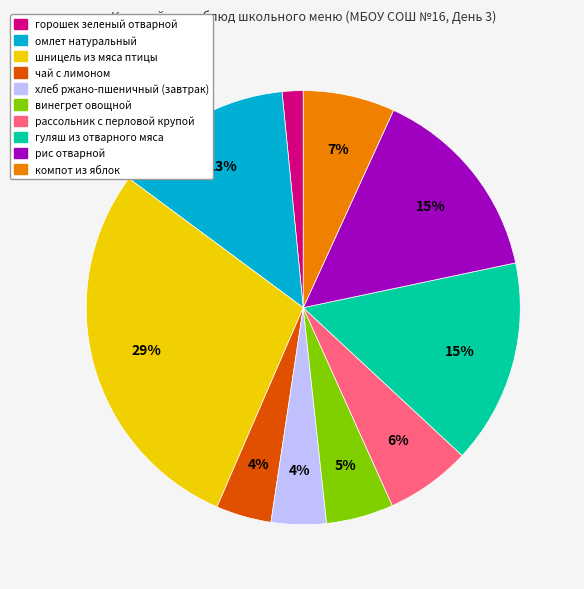

True or false: омлет натуральный accounts for 5% of the total.

False